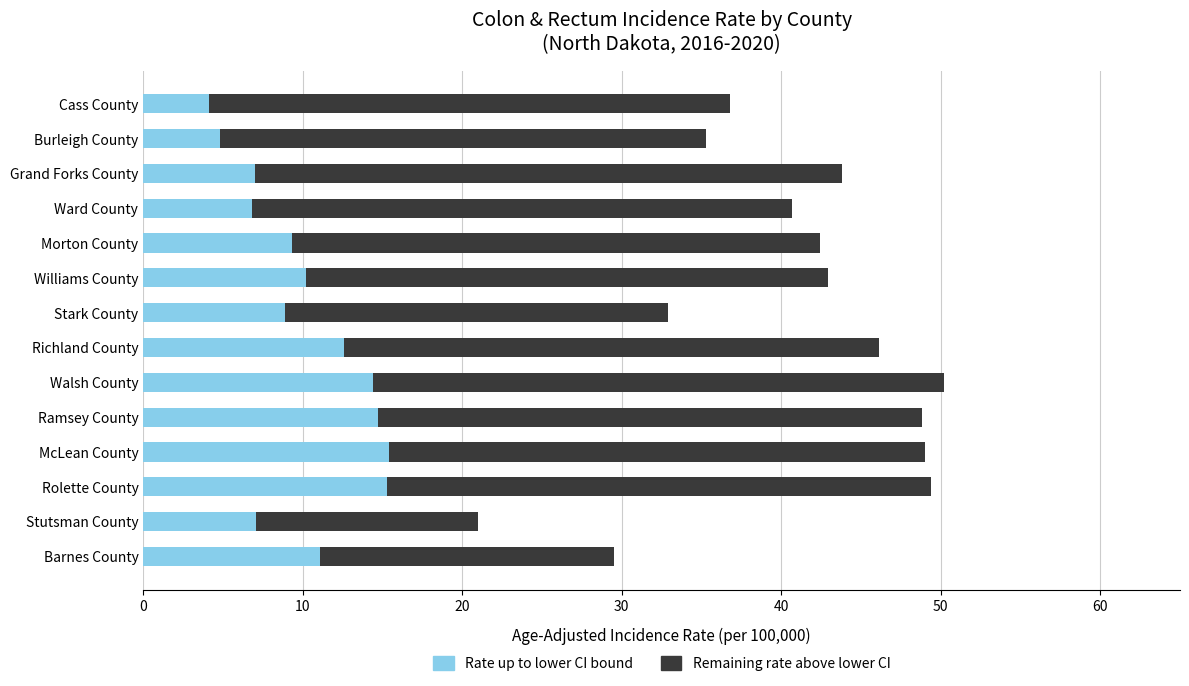

What is the highest value of the Rate up to lower CI bound series?

15.4